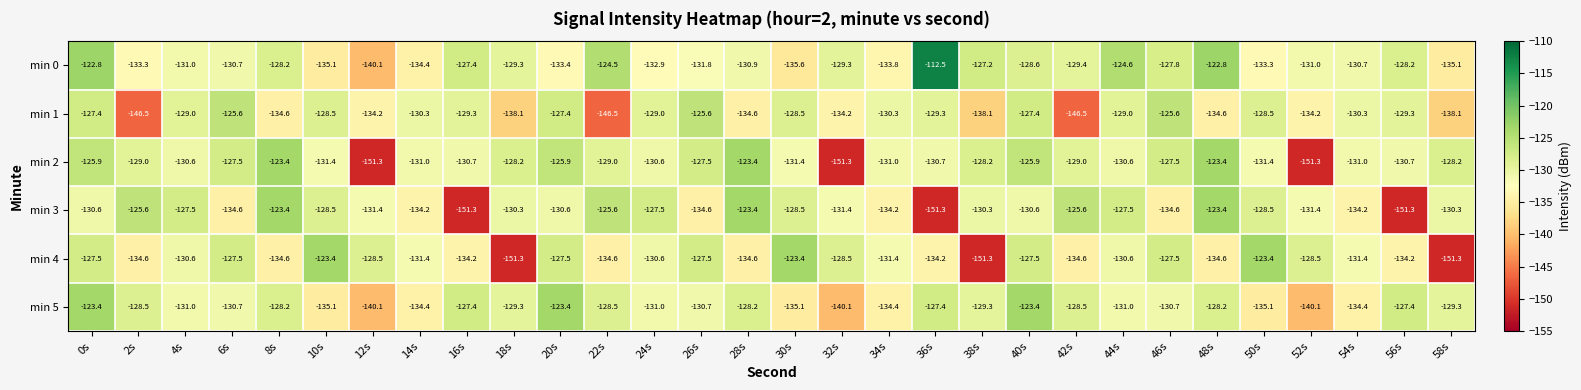

Where does the min 3 series first go above -130?

2s